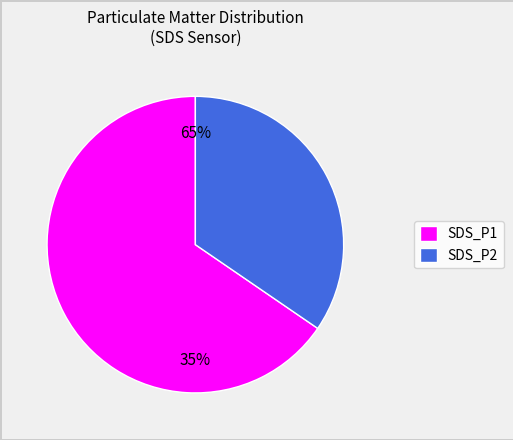

Between SDS_P1 and SDS_P2, which is larger?

SDS_P1